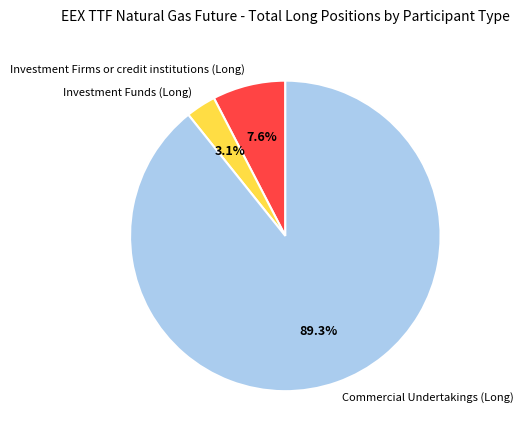

Which slice is the largest?

Commercial Undertakings (Long)